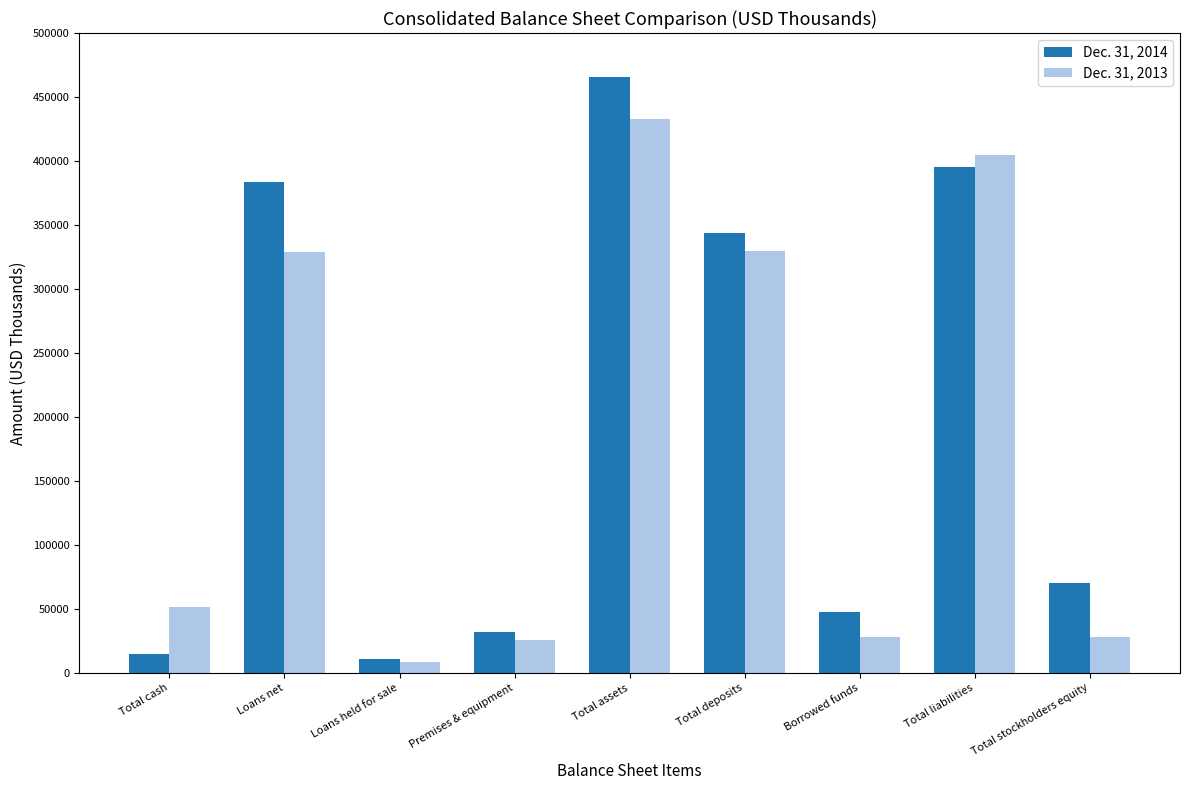

What is the label of the 3rd bar from the left?

Loans held for sale